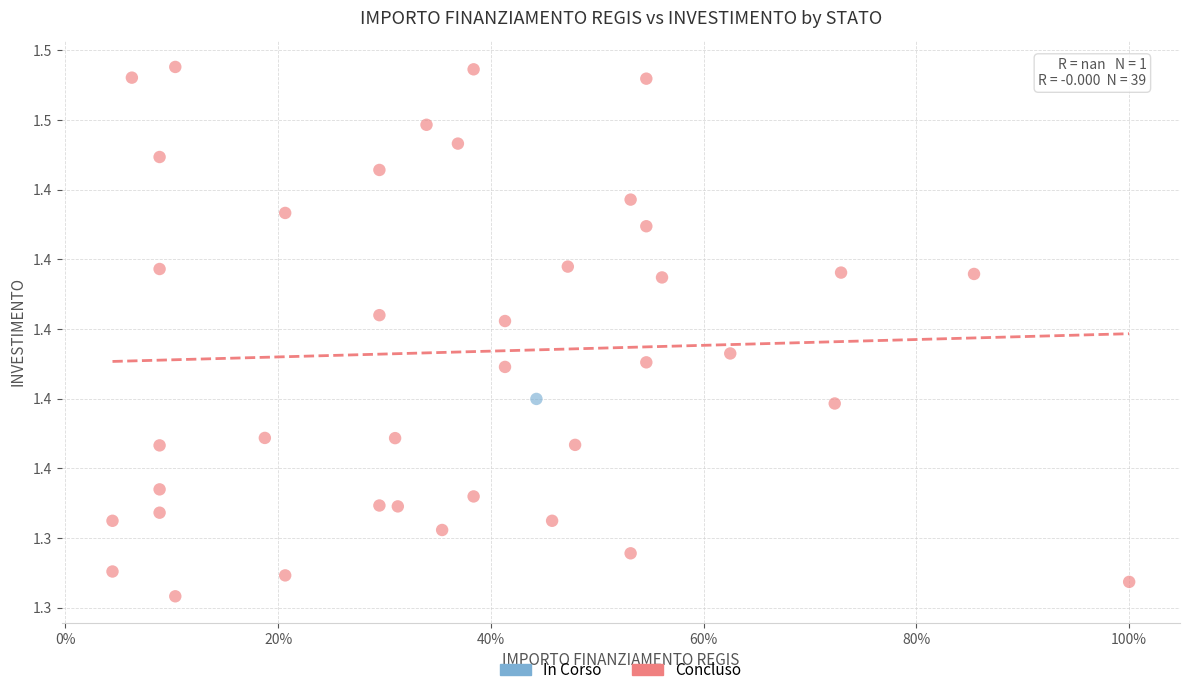

What are all the series names shown in the legend?

In Corso, Concluso